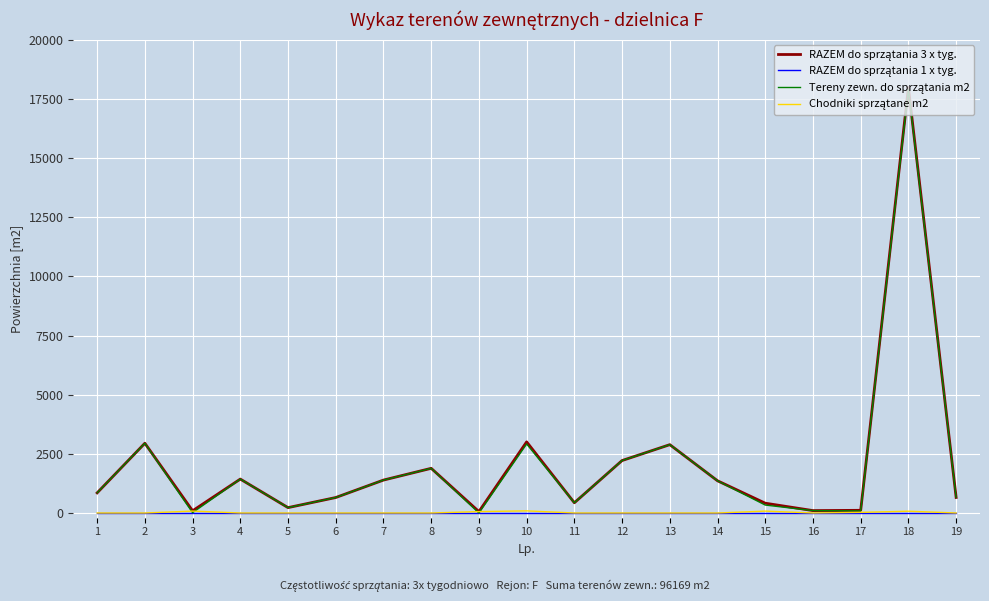

What is the greatest value displayed?

17983